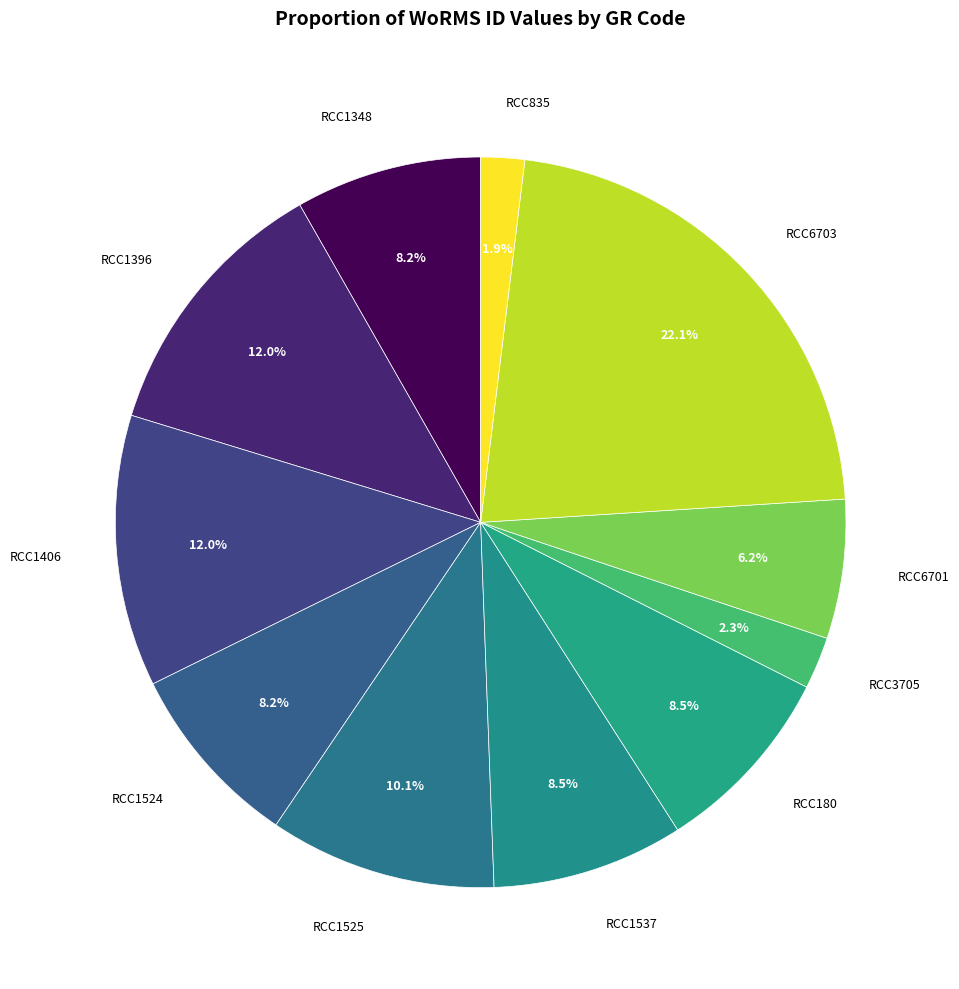

How many segments does this pie chart have?

11